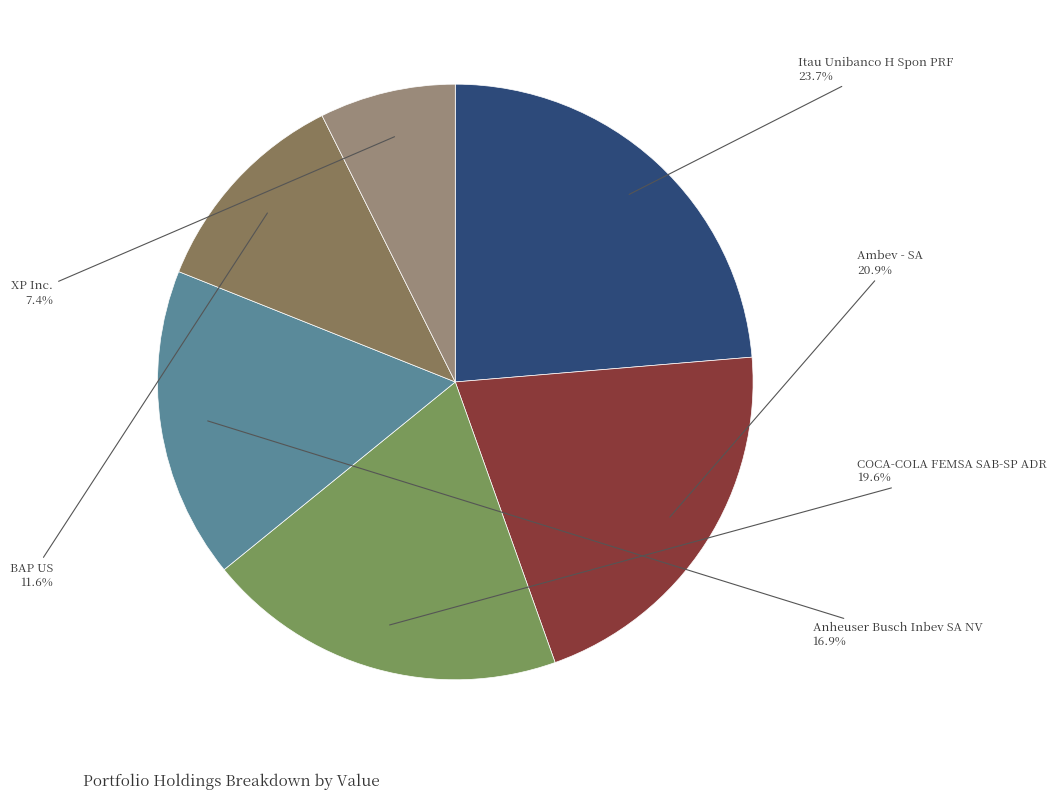

To the nearest percent, what percentage of the pie is XP Inc.?

7%